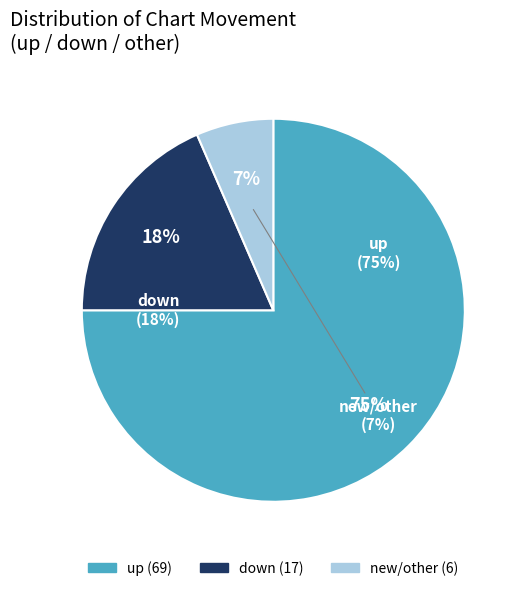

What portion of the pie excludes down?

81.5%